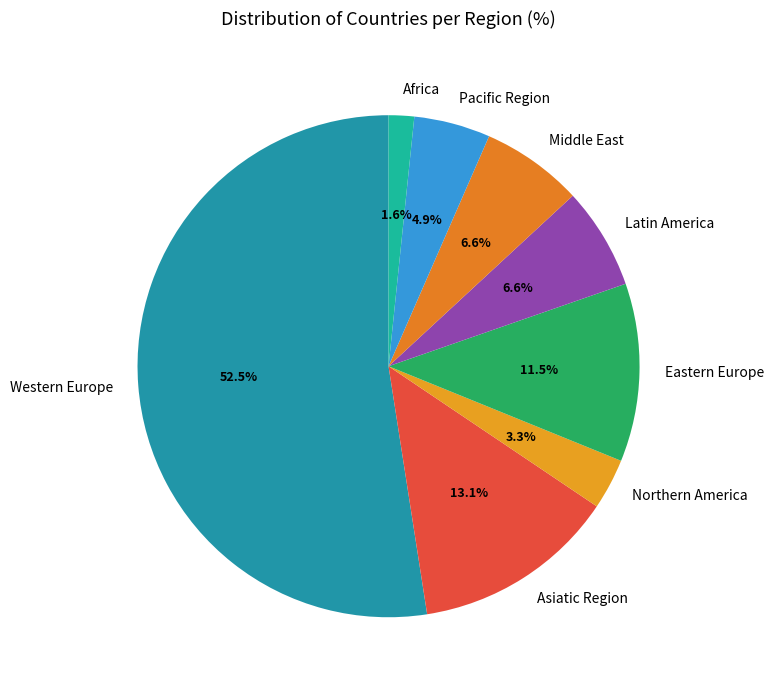

Which slice is the largest?

Western Europe